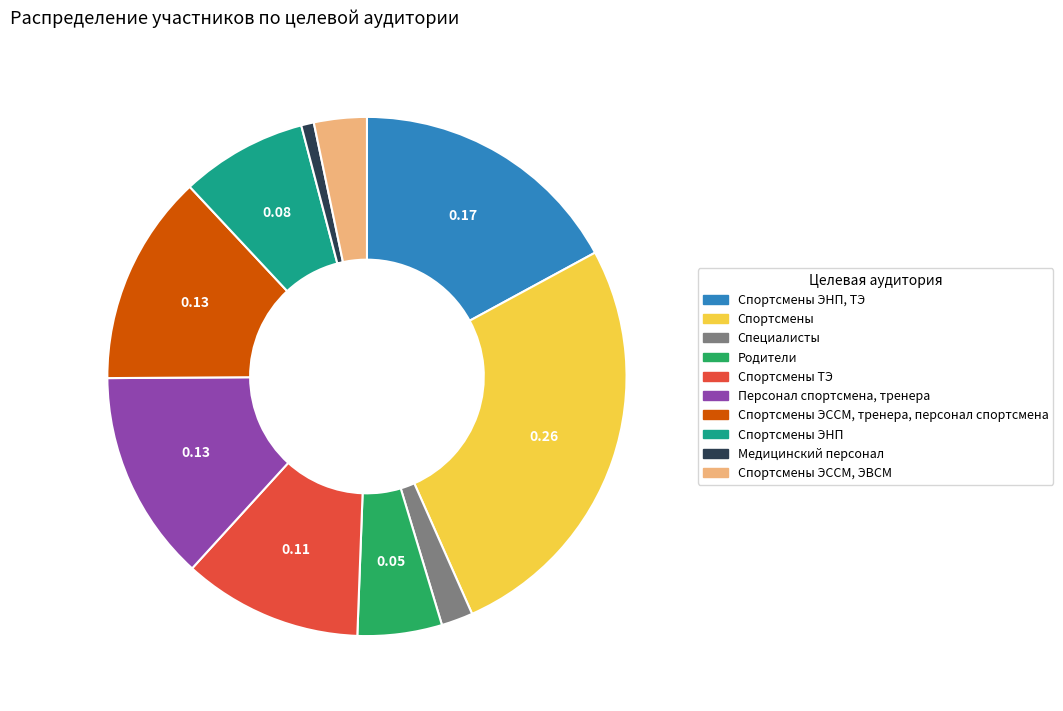

Does any single category account for the majority?

No